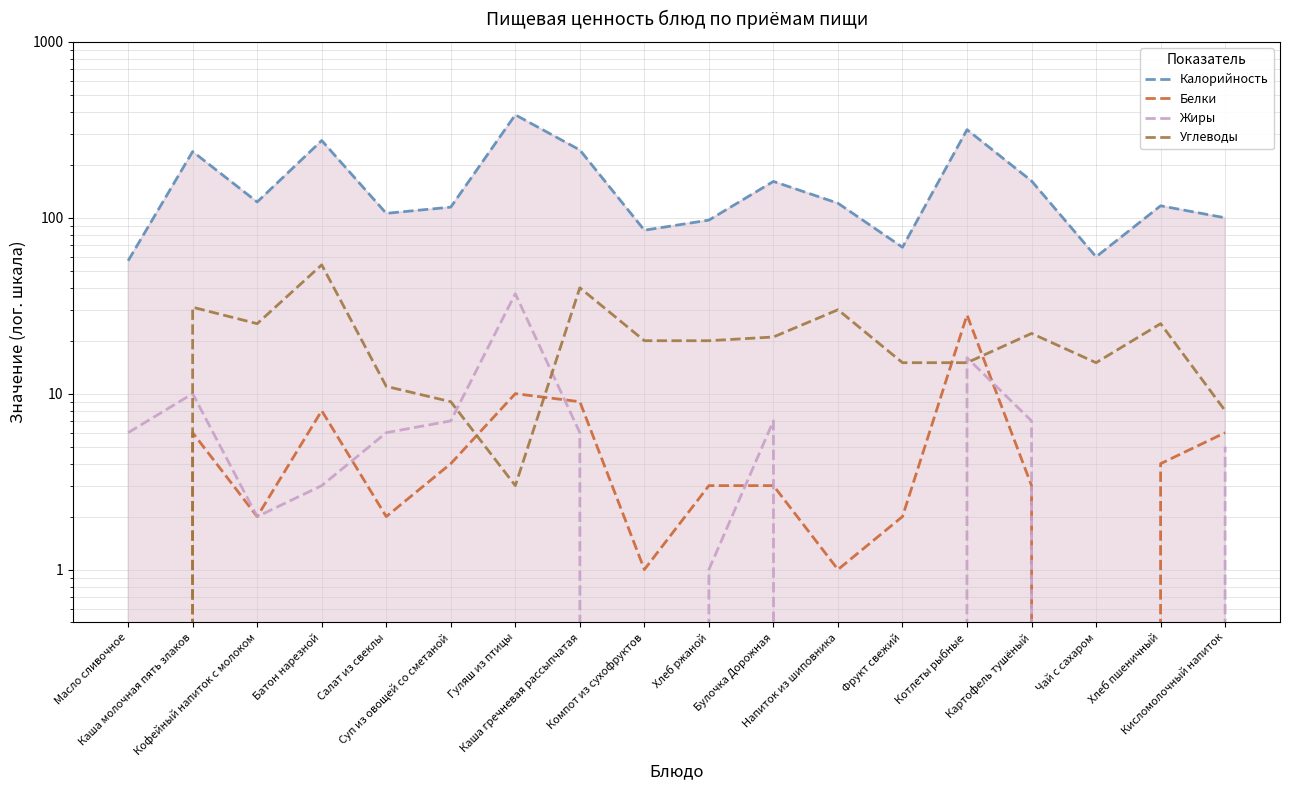

True or false: Жиры and Углеводы cross at least once.

True